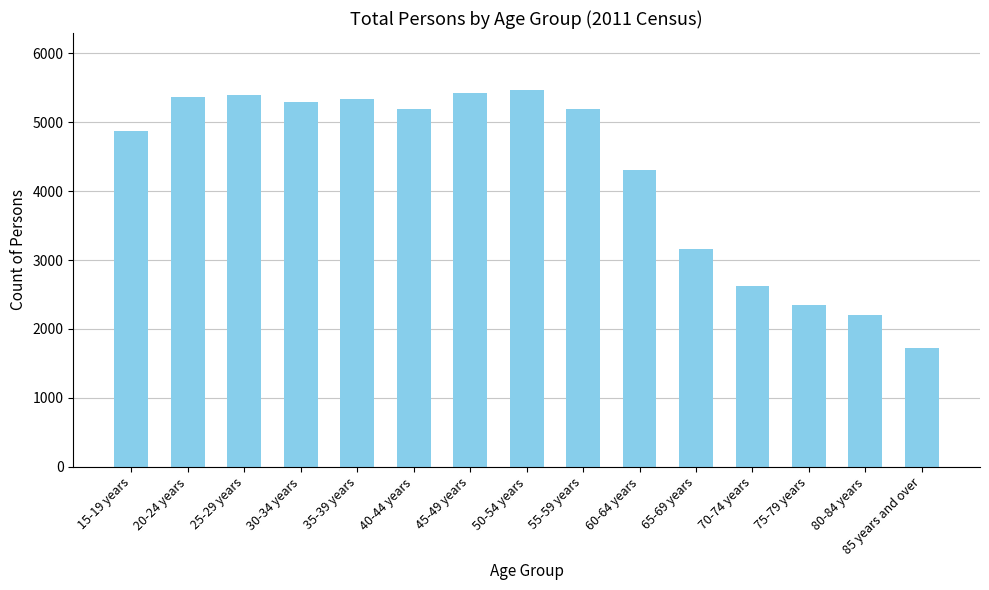

What is the sum of all values?

63927